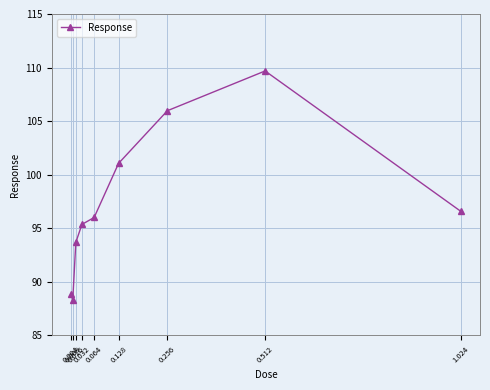

The chart shows a value of 93.7 at 0.016. True or false?

True